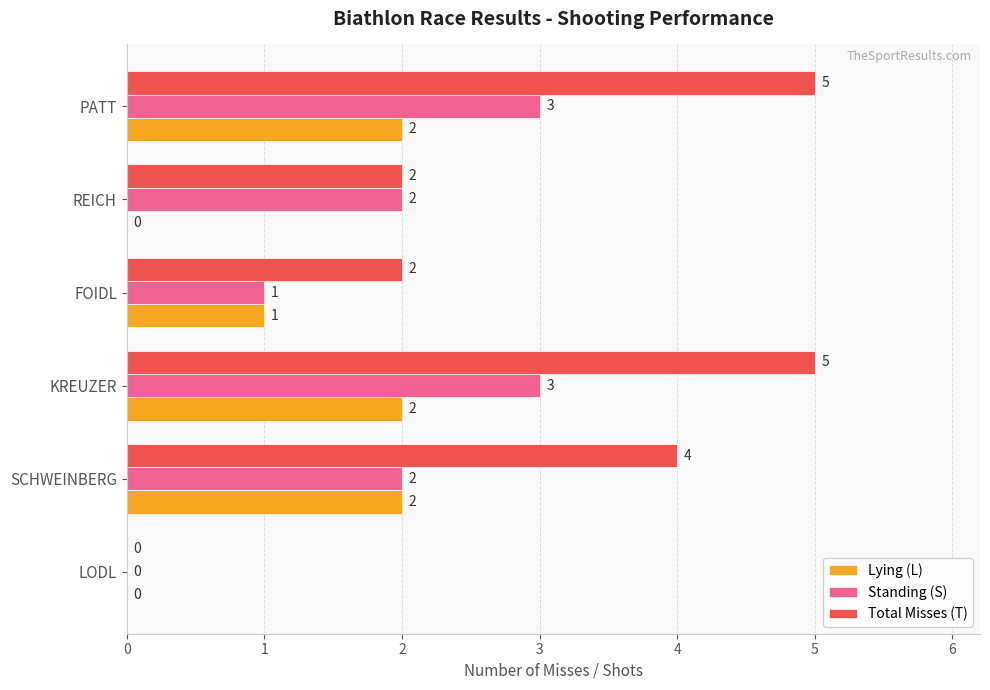

At which label is Standing (S) closest to 1?

FOIDL